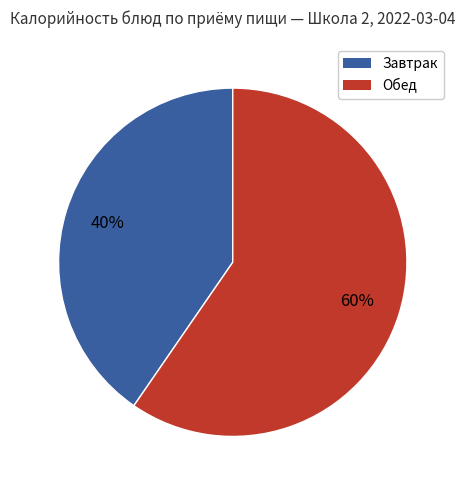

Is there a majority slice in this chart?

Yes